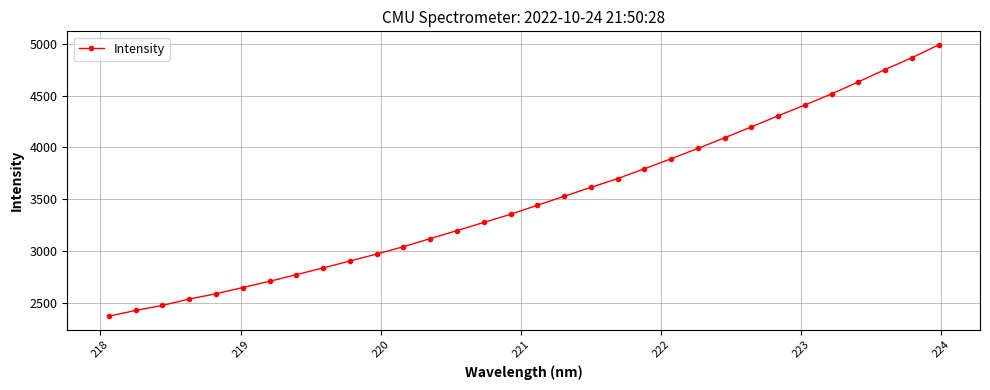

What is the difference between the second highest and minimum values?

2493.7